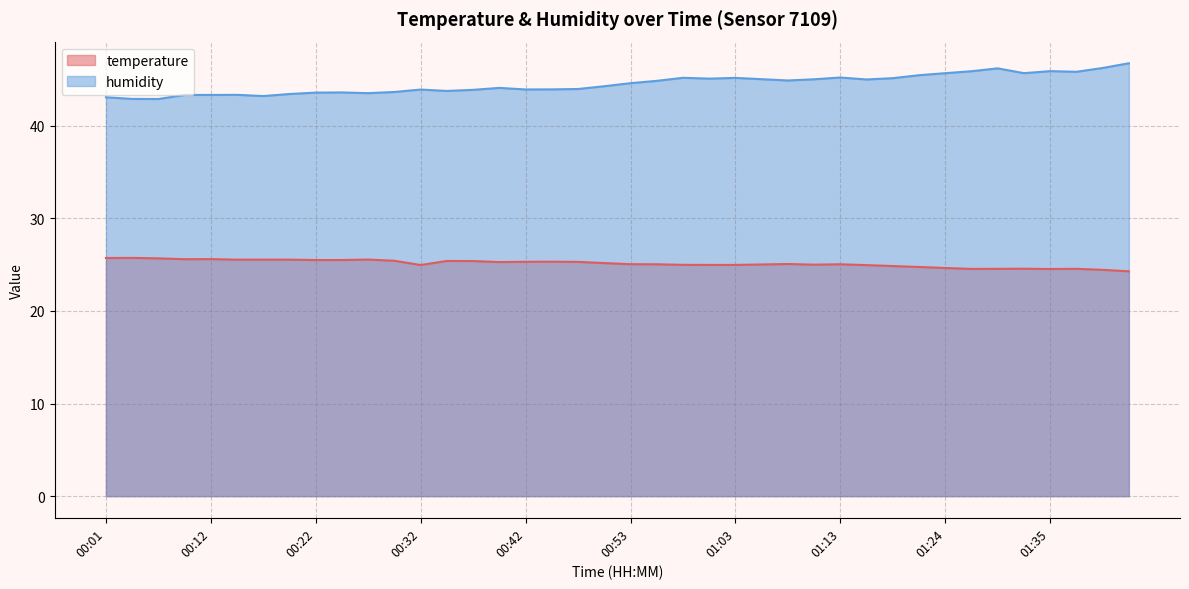

At how many categories does at least one series exceed 40?

40